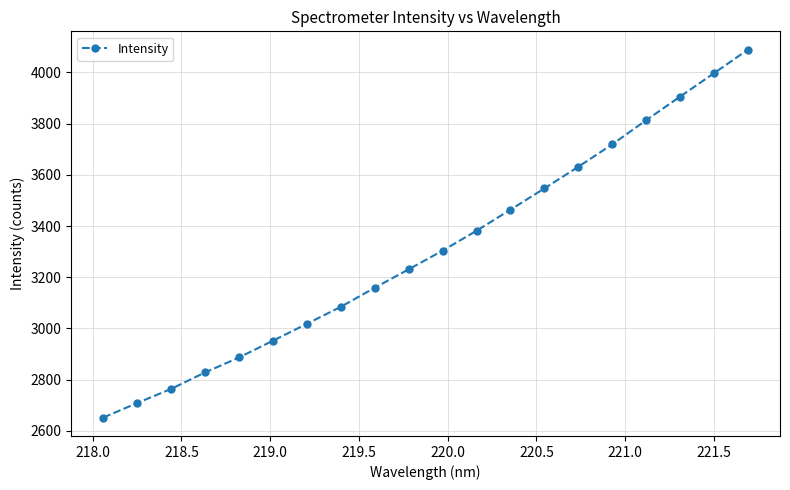

How many distinct data groups are displayed?

1